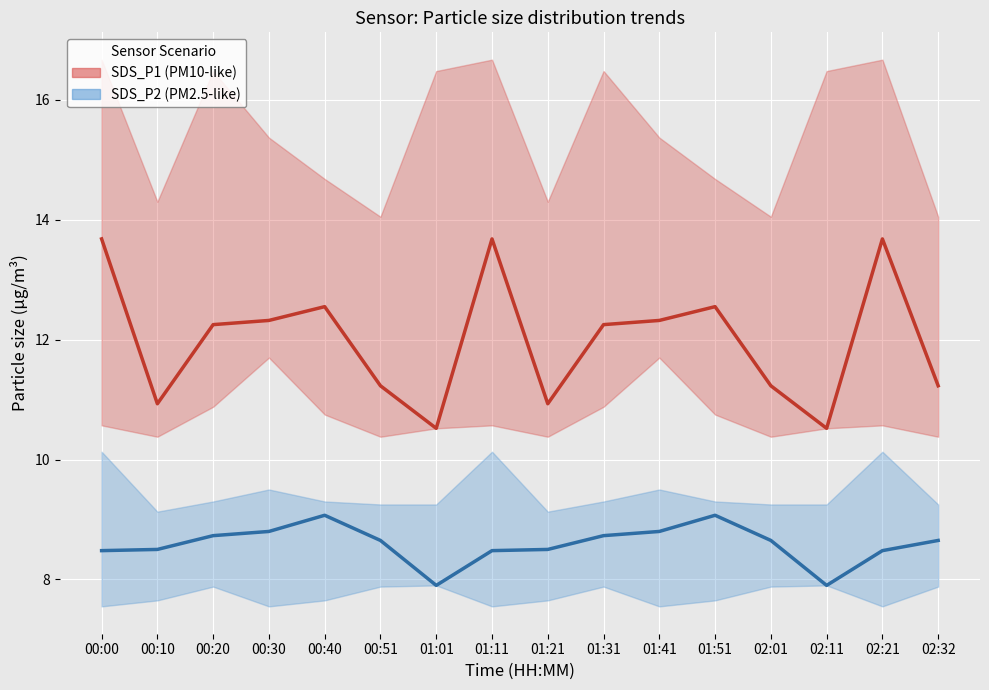

The value of SDS_P2 at 00:20 is 3.9. True or false?

False